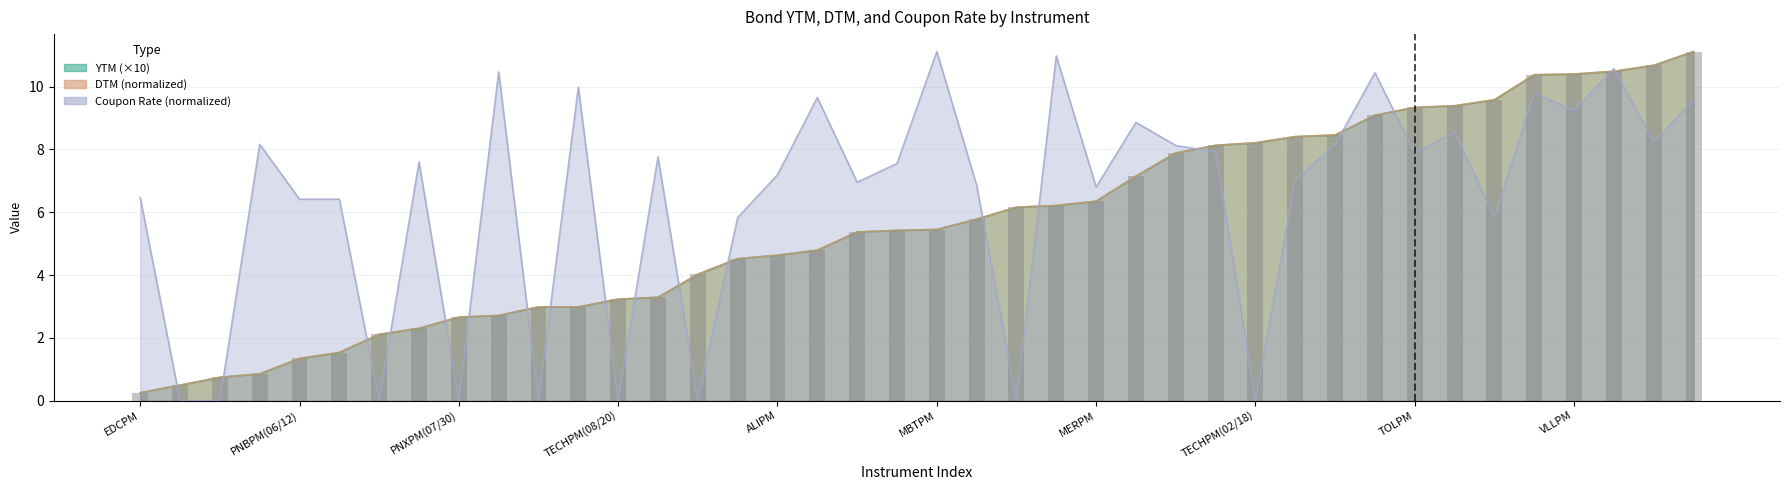

At which category is the sum across all series the highest?

RCBPM(06/04)